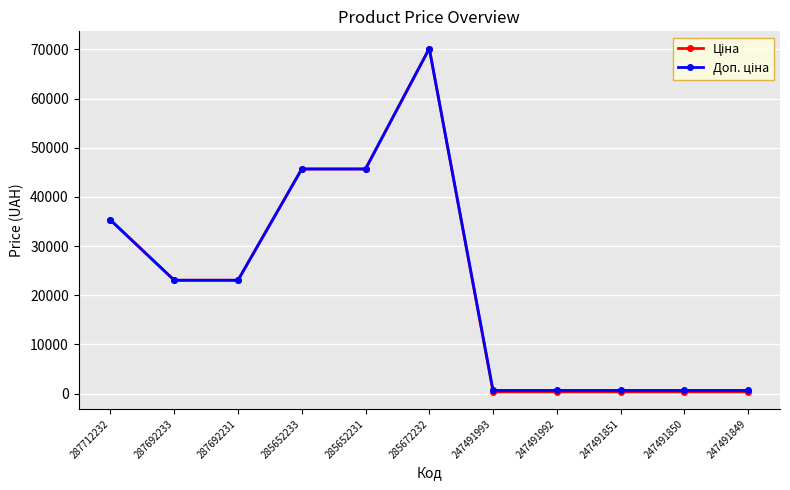

At how many categories does at least one series exceed 18442?

6